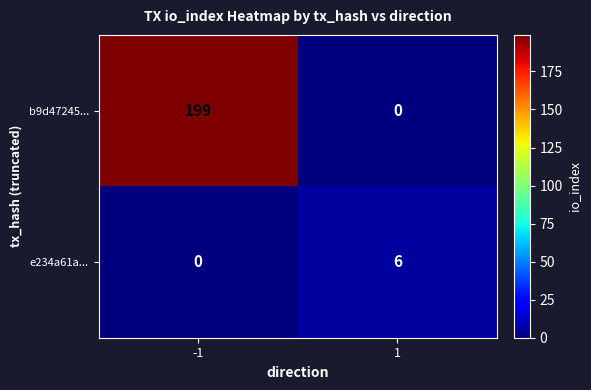

Which series has the largest total across all categories?

b9d47245...